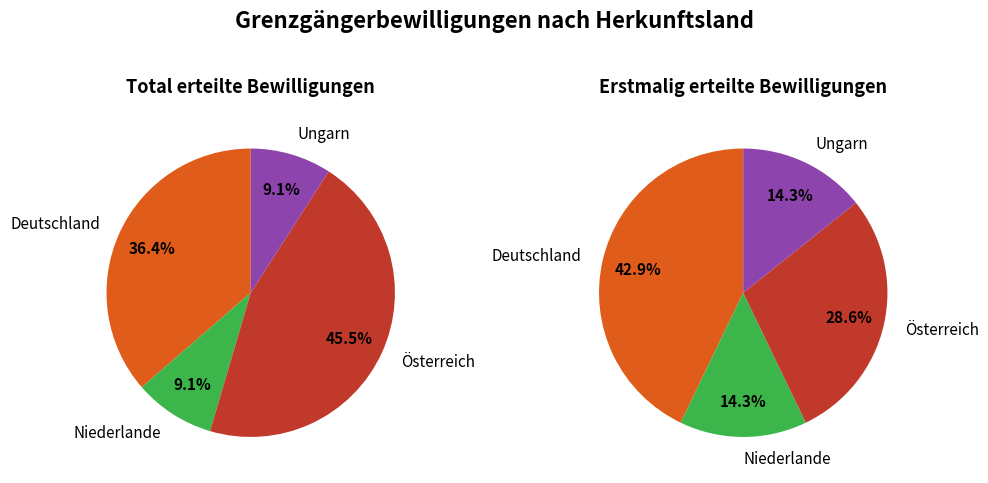

What percentage do Niederlande and Deutschland together represent?

45.5%